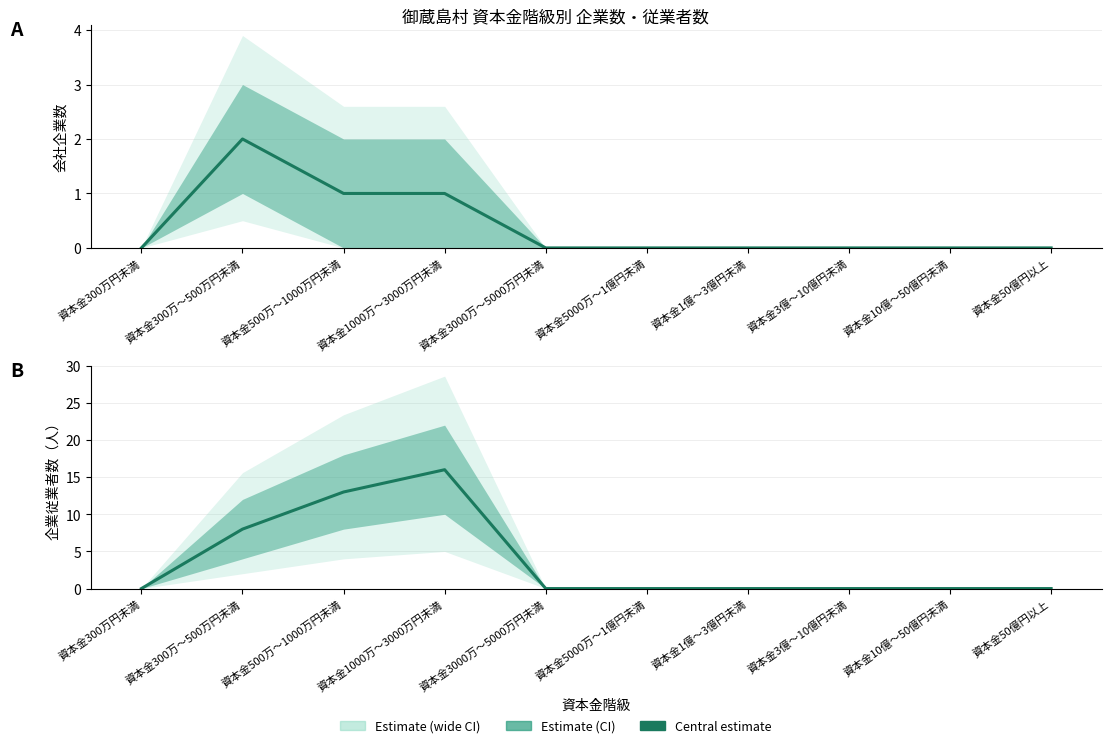

What is the difference between the maximum and minimum values in the 会社企業数 series?

2